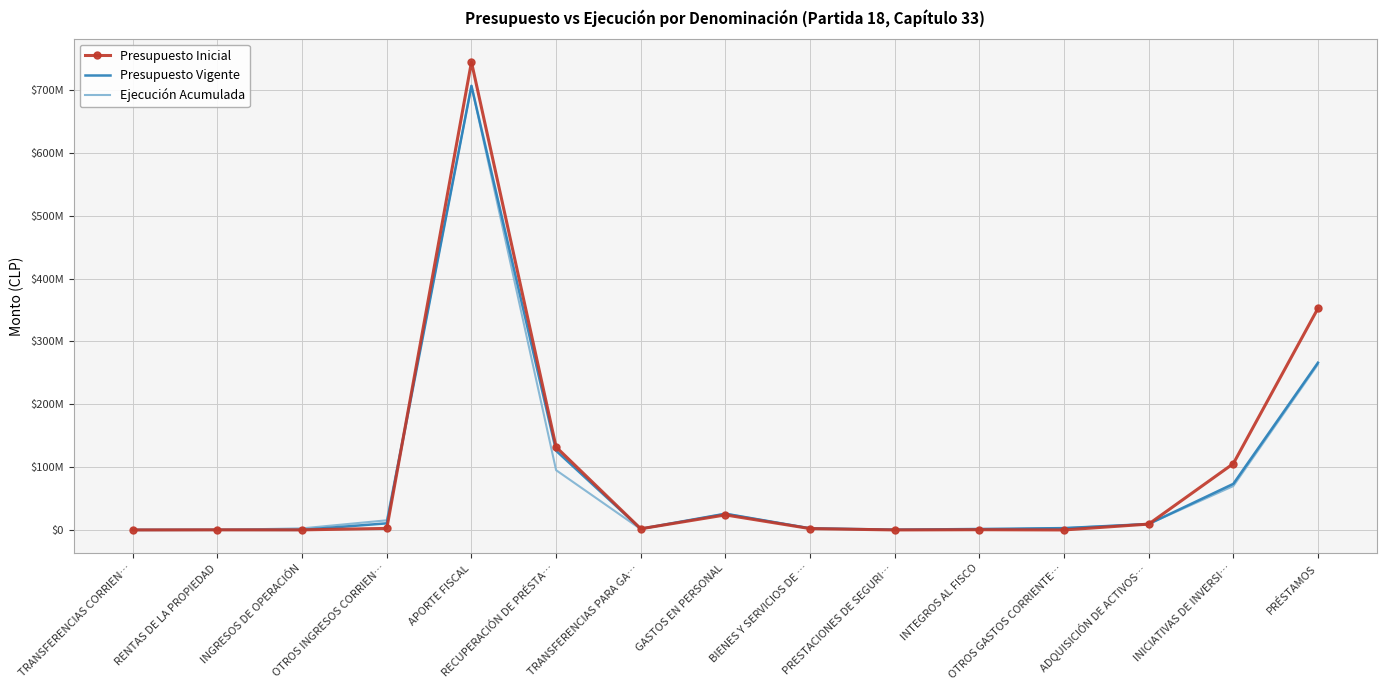

What is the difference between the Ejecución Acumulada values at RENTAS DE LA PROPIEDAD and INICIATIVAS DE INVERSI…?

69673374